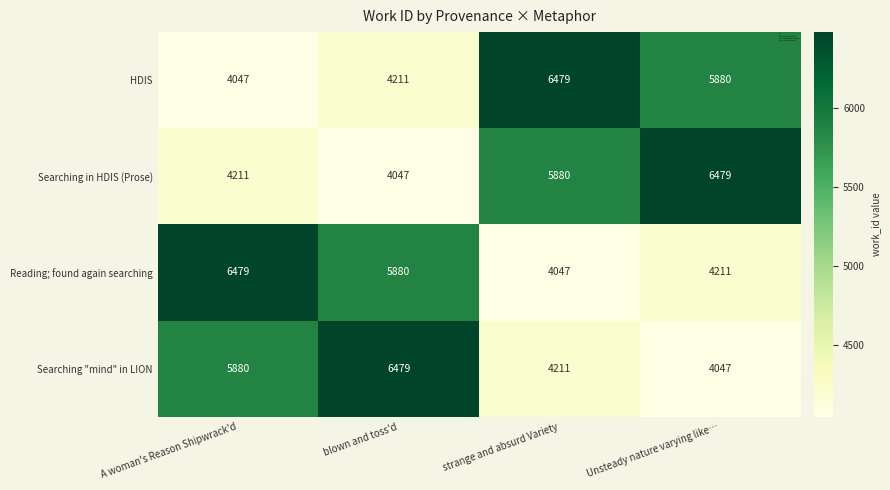

Count the number of categories in the chart.

4